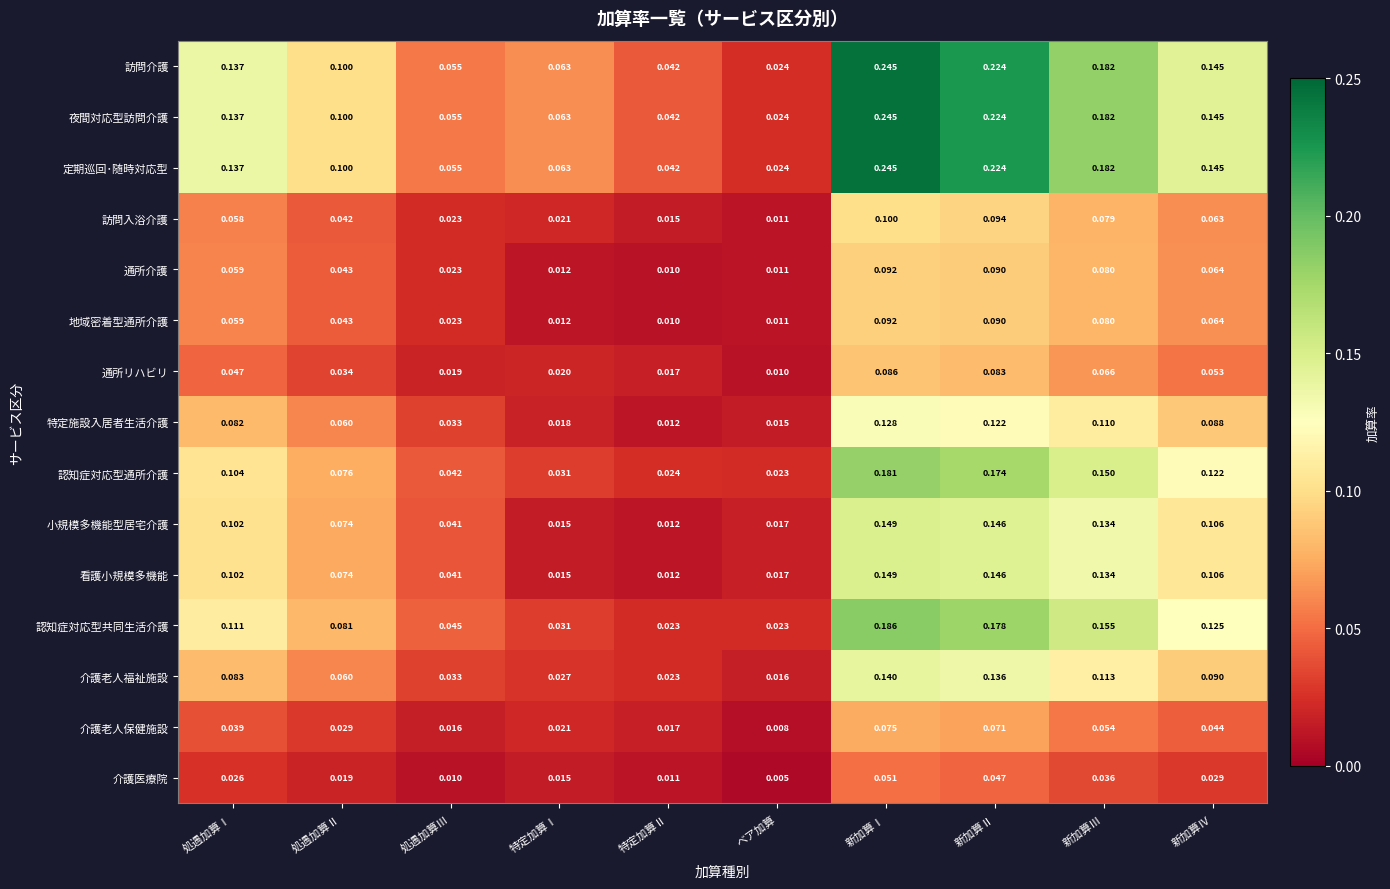

Is the value of 夜間対応型訪問介護 at 処遇加算Ⅲ greater than the value of 定期巡回･随時対応型 at 処遇加算Ⅱ?

No